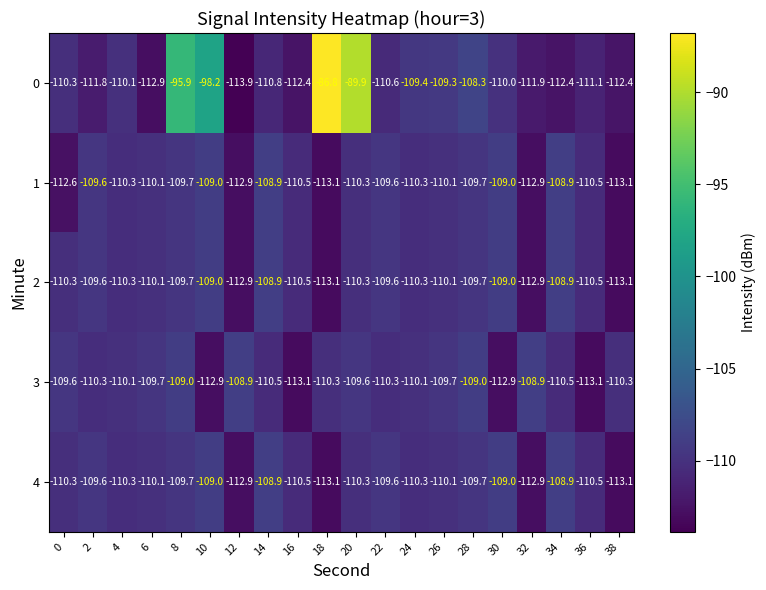

Between 2 and 28, which series saw the biggest shift?

0